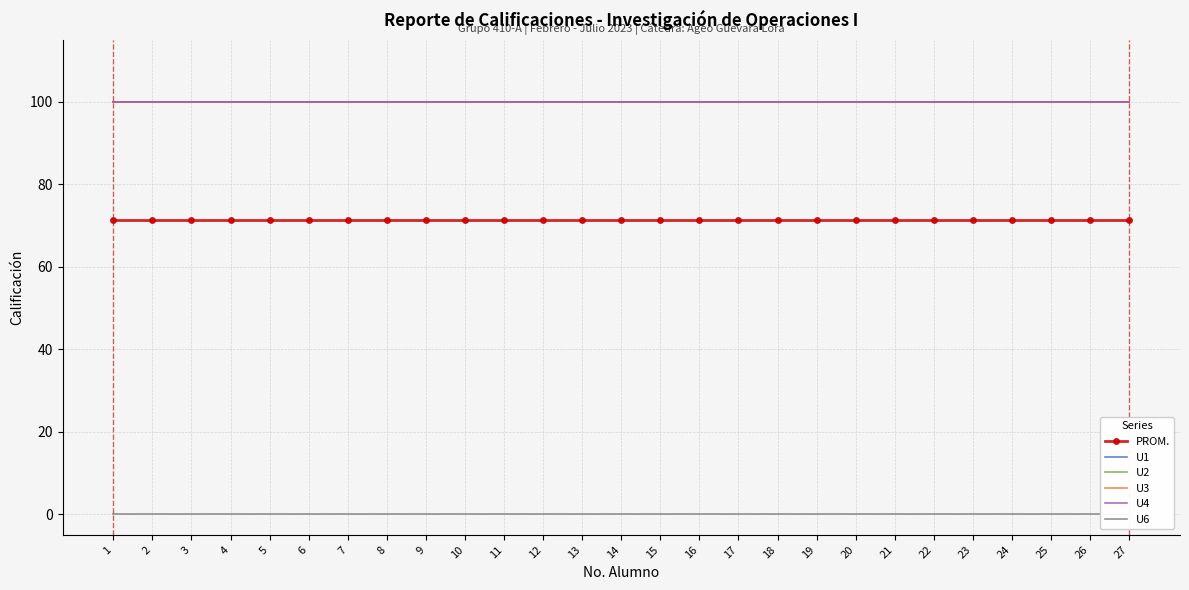

How many lines are shown in the chart?

6